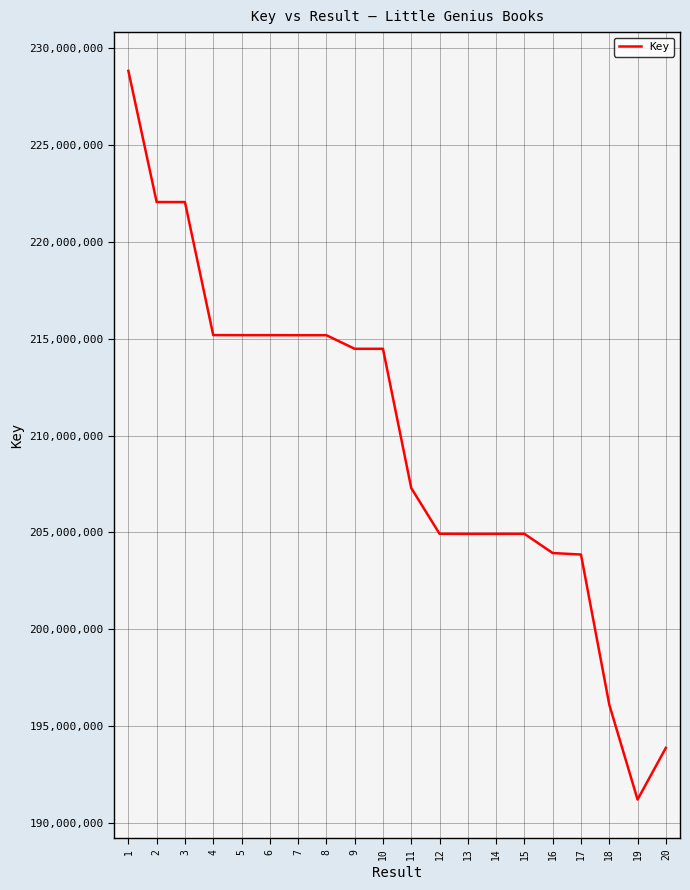

Which label corresponds to the largest value in the chart?

1